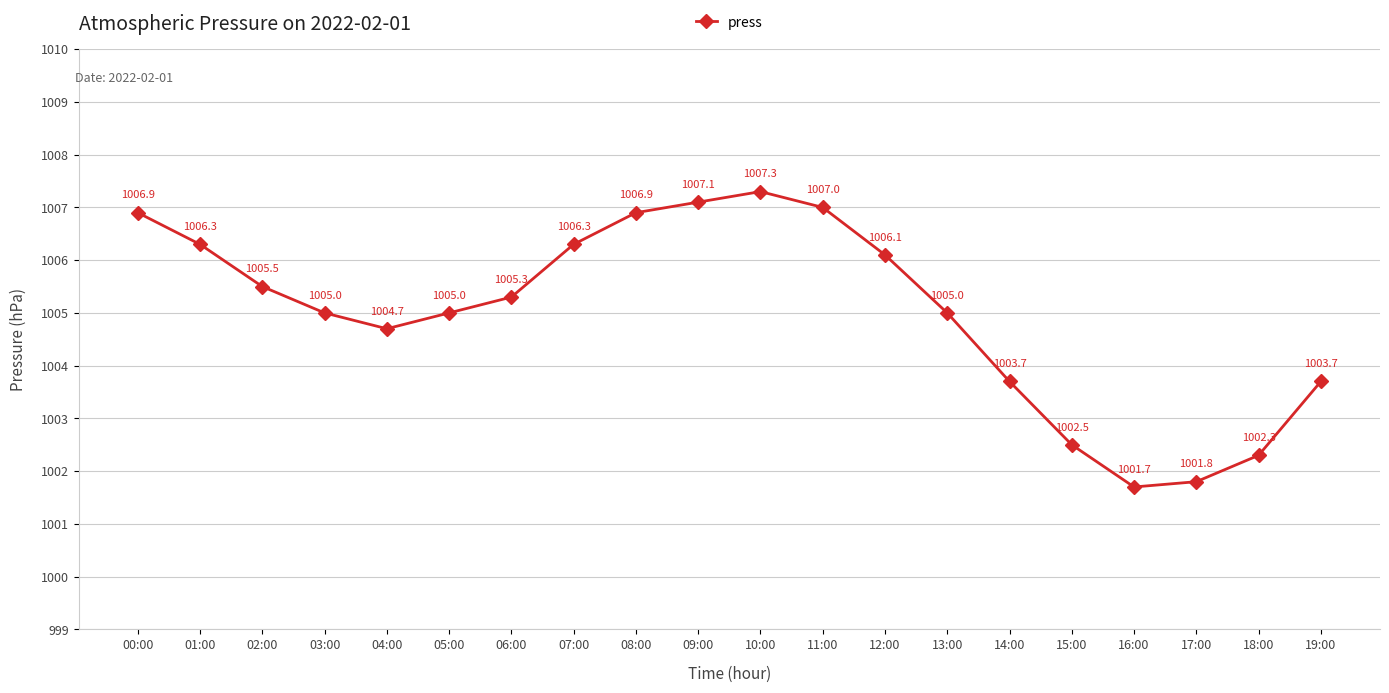

True or false: the data shows 1004.7 at 04:00.

True